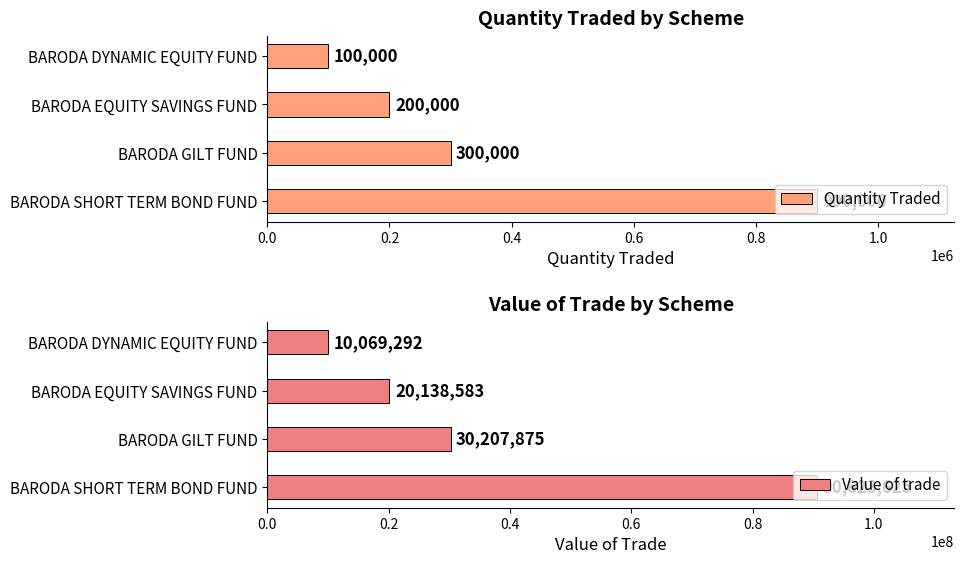

What are all the series names shown in the legend?

Quantity Traded, Value of trade